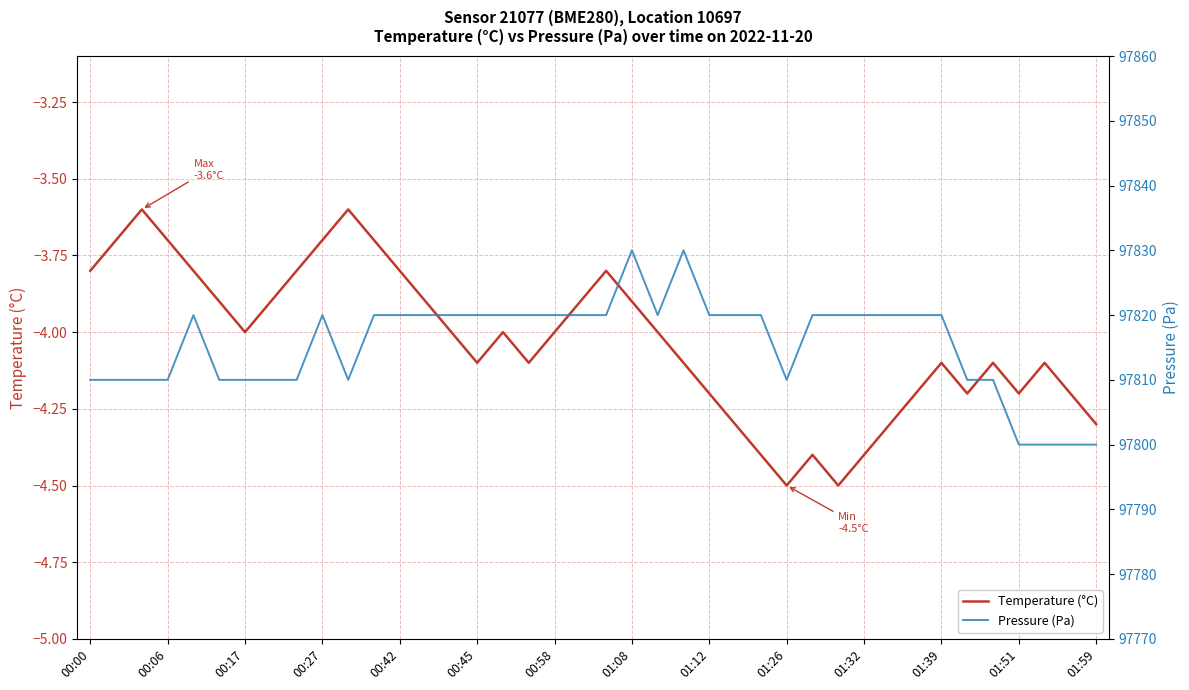

What position from the left is 00:45?

16